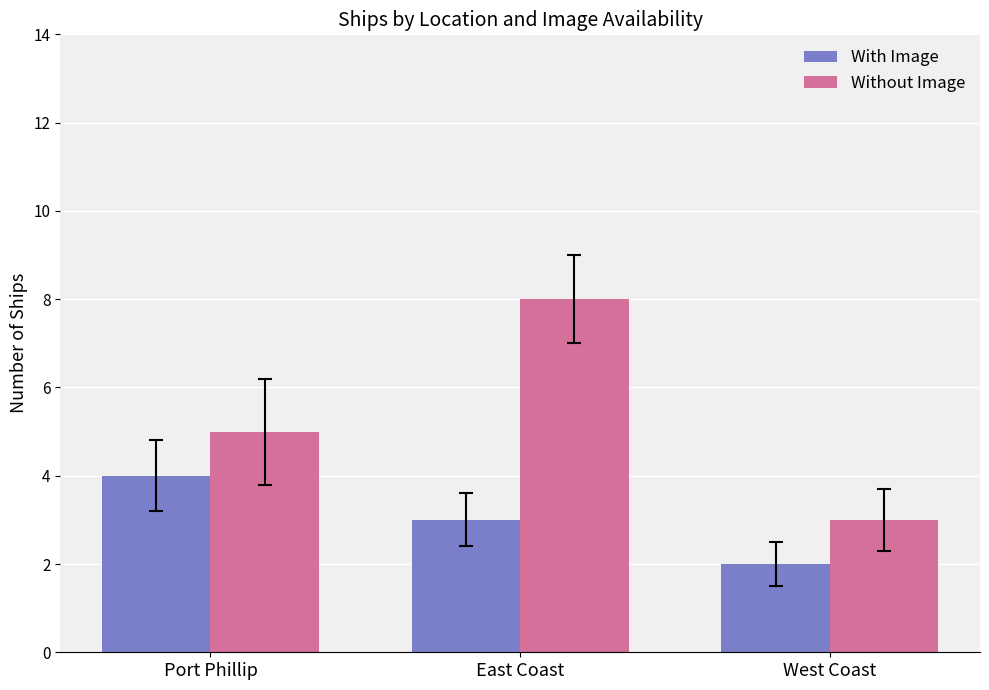

Is it true that With Image equals 4 at East Coast?

False